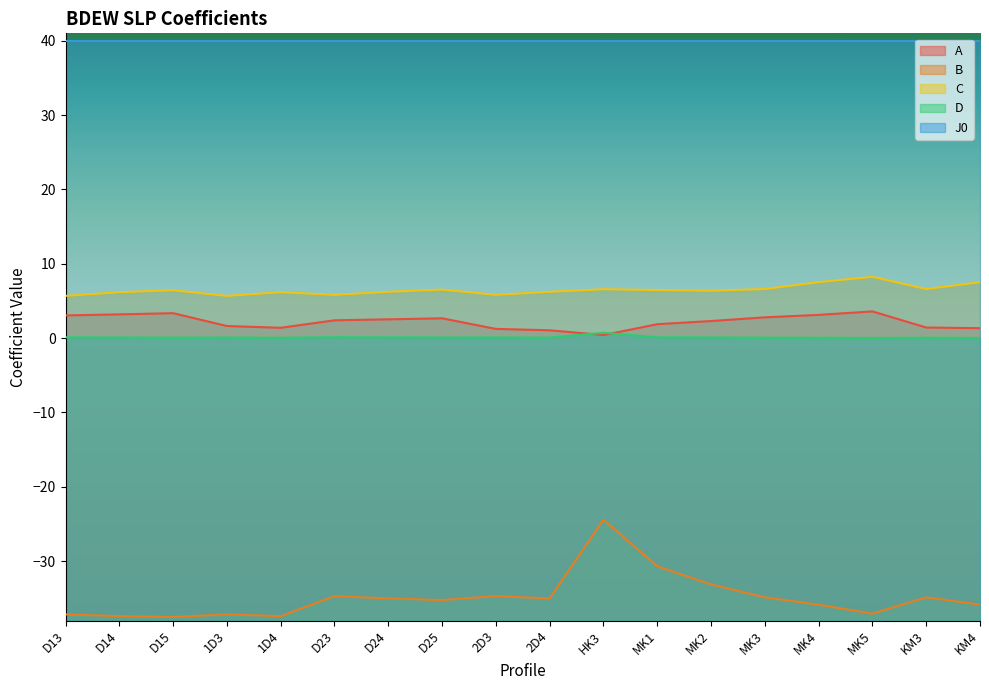

The A series shows 4.2 at D23. True or false?

False